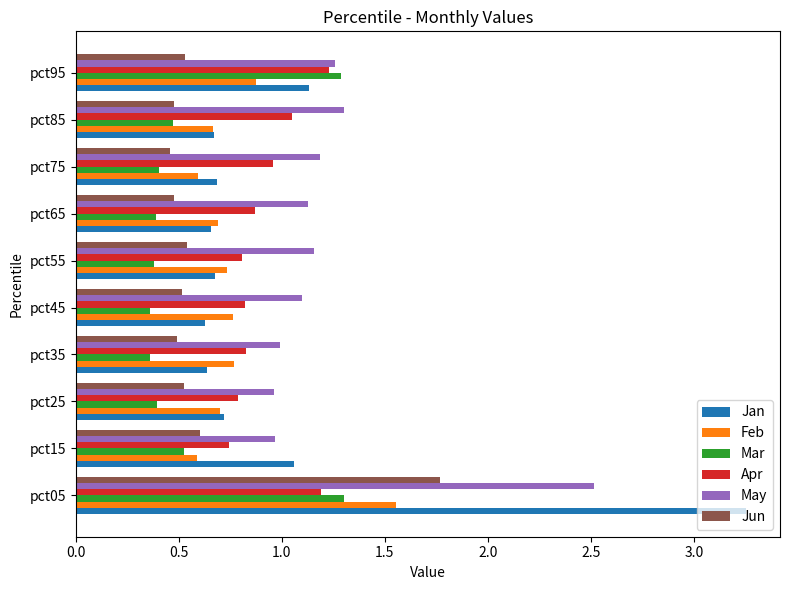

Which series has the largest total across all categories?

May